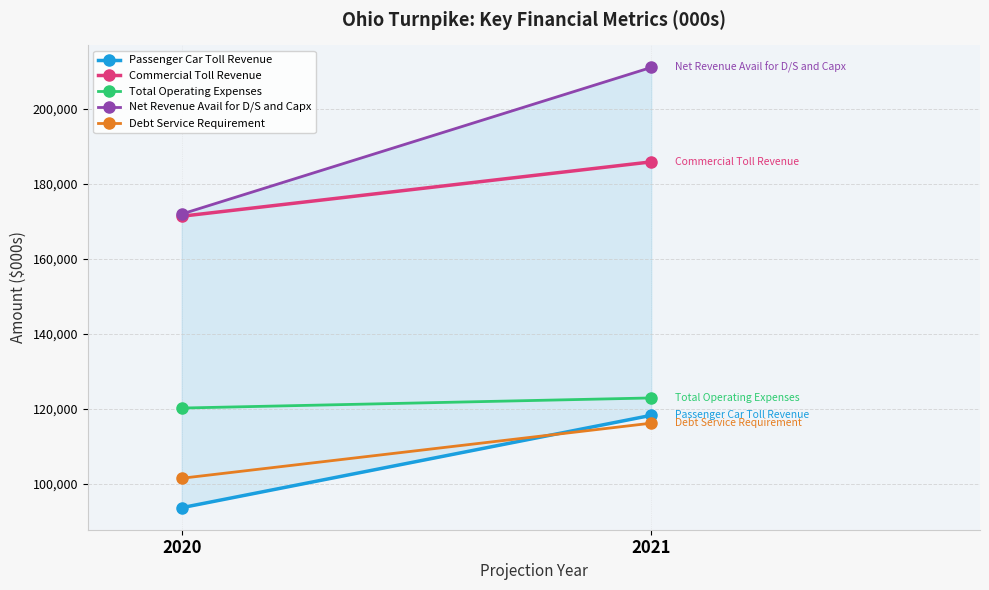

How many categories are shown in the chart?

2